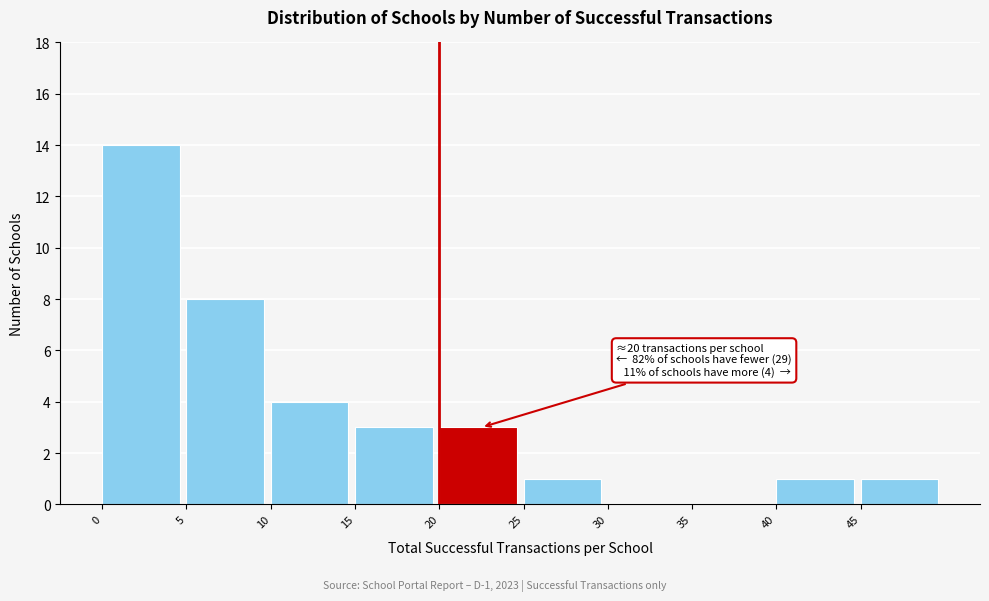

Which range on the x-axis has the tallest bar?

0 to 5